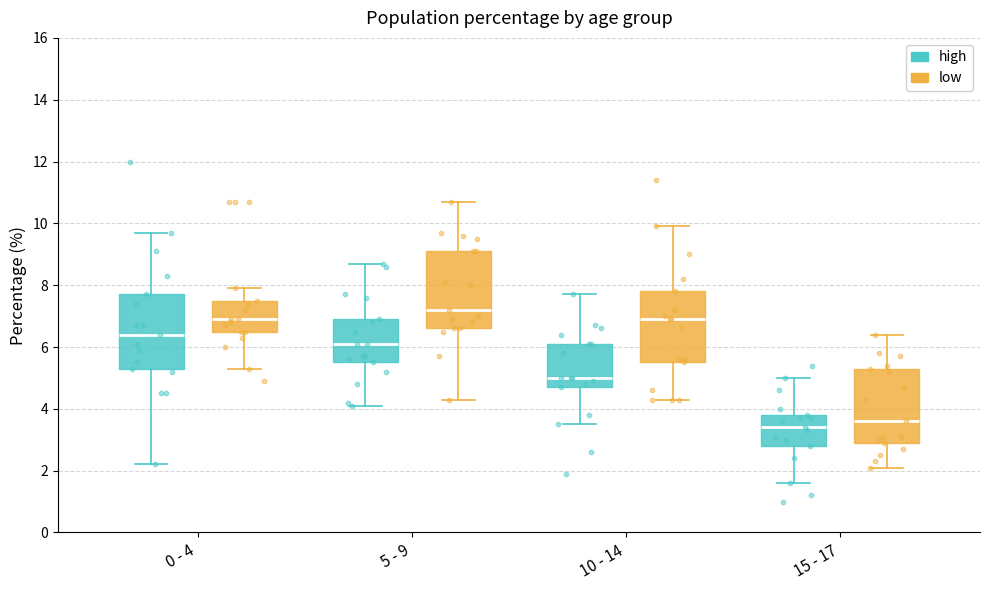

Reading left to right, transcribe this box plot: for each box, give where its median line is, the range the box spans, and where its two whiskers end, as read against the y-axis. The values are not printed on the chart, so give them approximately, as read against the axis.

0 - 4 (high): median 6.4, box 5.4 to 7.8, whiskers 2.2 to 9.8
0 - 4 (low): median 7.0, box 6.6 to 7.6, whiskers 5.4 to 8.0
5 - 9 (high): median 6.2, box 5.6 to 7.0, whiskers 4.2 to 8.8
5 - 9 (low): median 7.2, box 6.6 to 9.2, whiskers 4.4 to 10.8
10 - 14 (high): median 5.0, box 4.8 to 6.2, whiskers 3.6 to 7.8
10 - 14 (low): median 7.0, box 5.6 to 7.8, whiskers 4.4 to 10.0
15 - 17 (high): median 3.4, box 2.8 to 3.8, whiskers 1.6 to 5.0
15 - 17 (low): median 3.6, box 3.0 to 5.4, whiskers 2.2 to 6.4